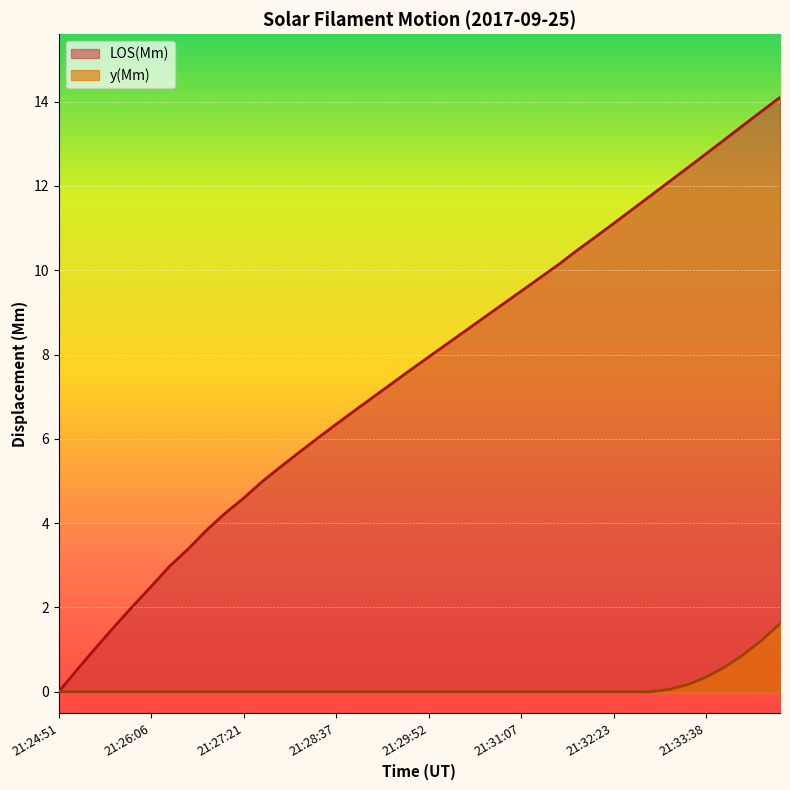

Rank the series by their maximum value, from lowest to highest.

y(Mm), LOS(Mm)